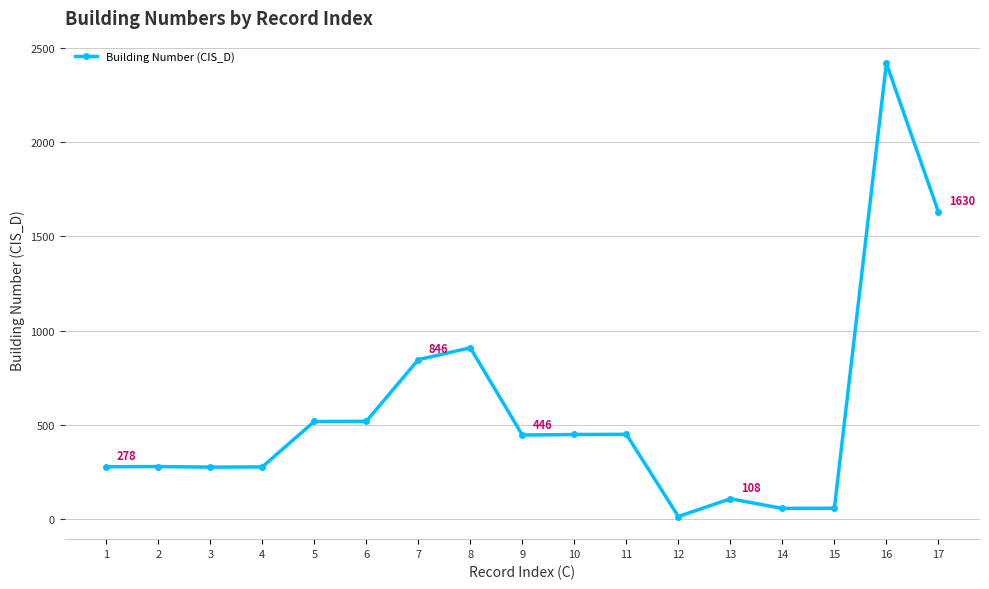

What is the change in value from 2 to 13?

-171